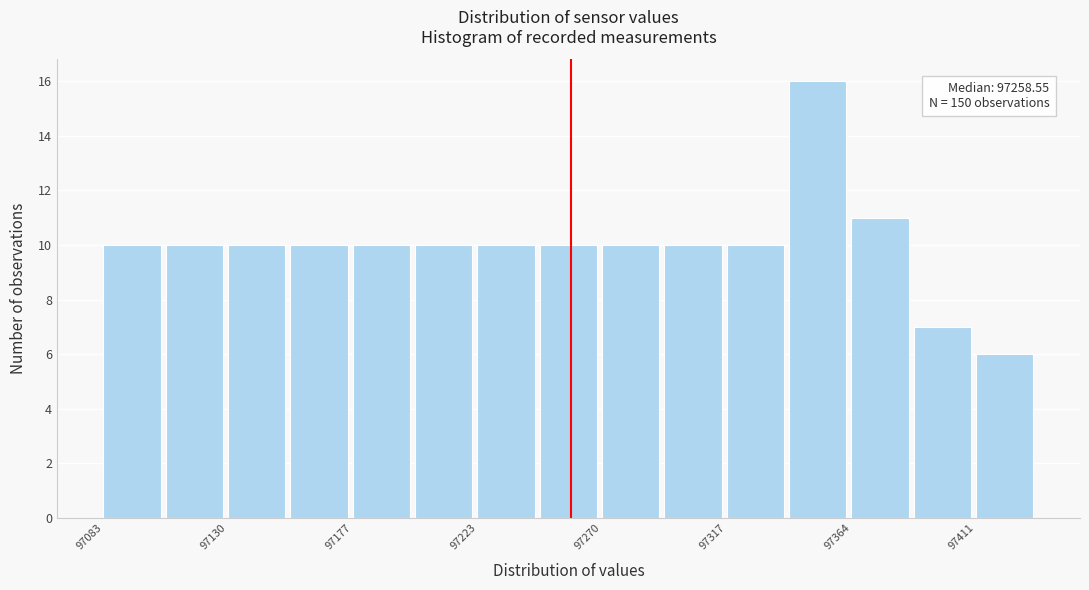

Which range on the x-axis has the tallest bar?

97340 to 97365